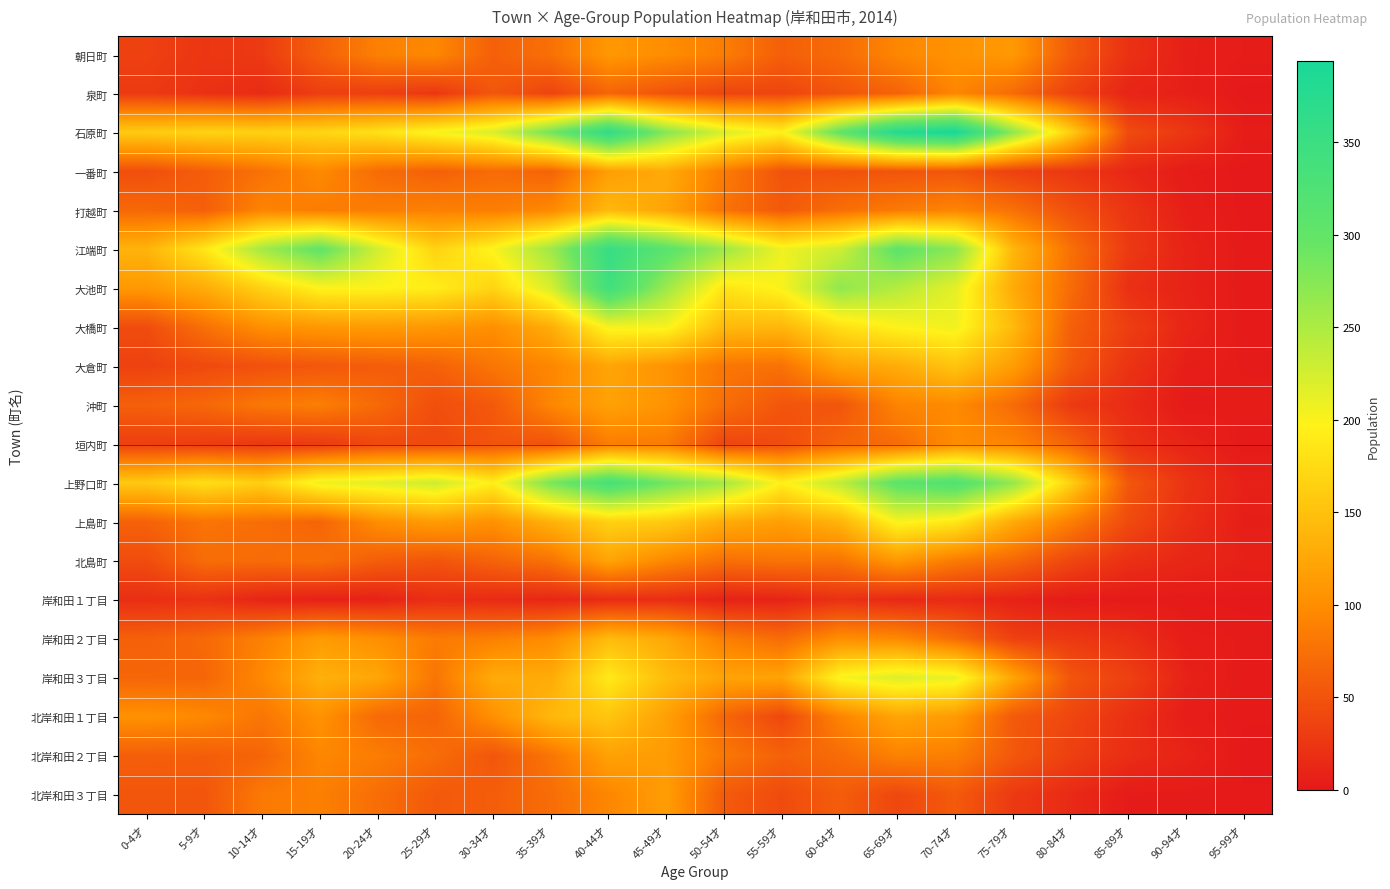

At which category is the sum across all series the highest?

40-44才